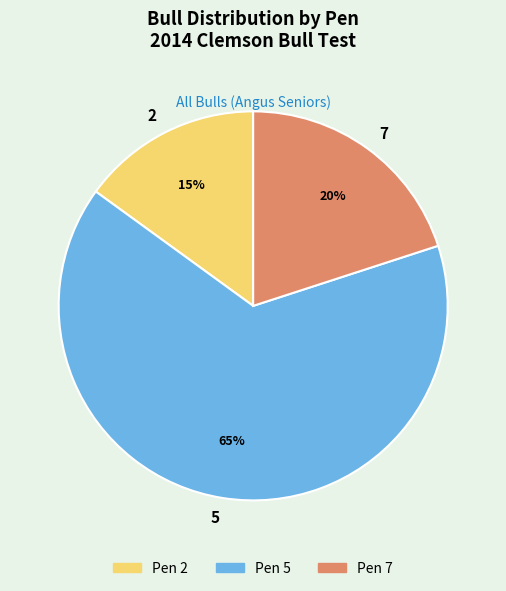

Which slice represents more than half of the pie?

5